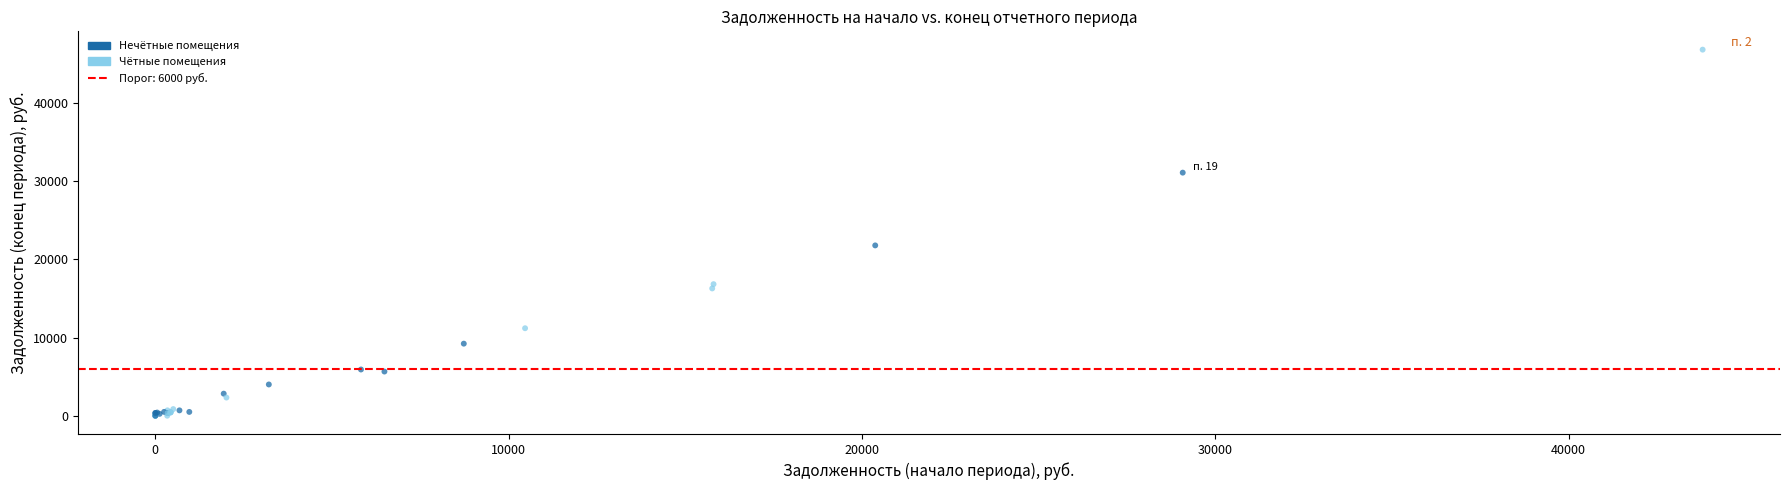

What Y value in the scatter plot is closest to 23425?

21795.2